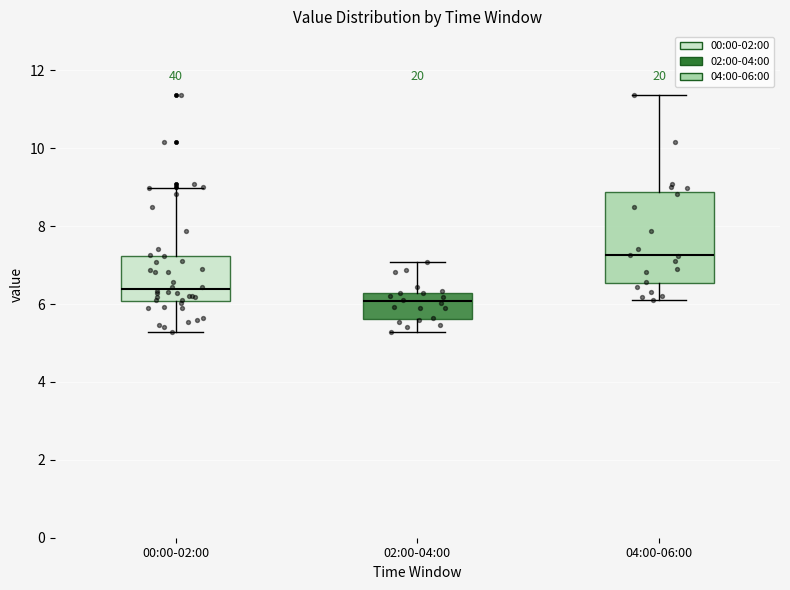

Comparing the boxes themselves (not the whiskers), which one is the tallest?

04:00-06:00